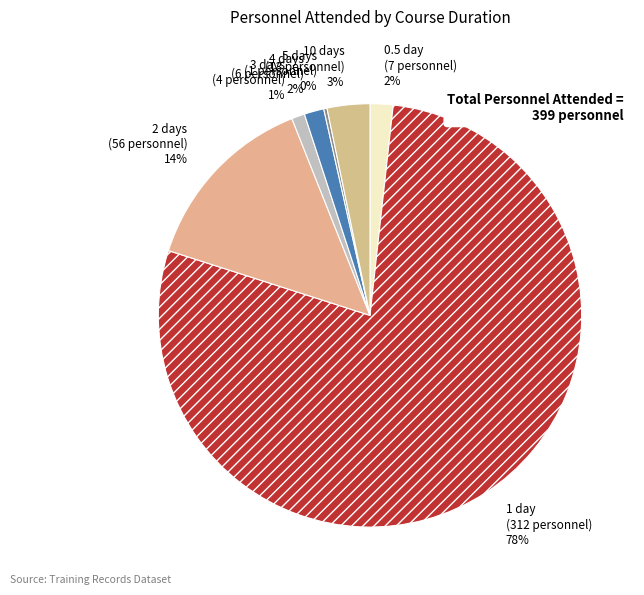

Do 4 days (6 personnel) 2% and 3 days (4 personnel) 1% together represent more than half of the pie?

No